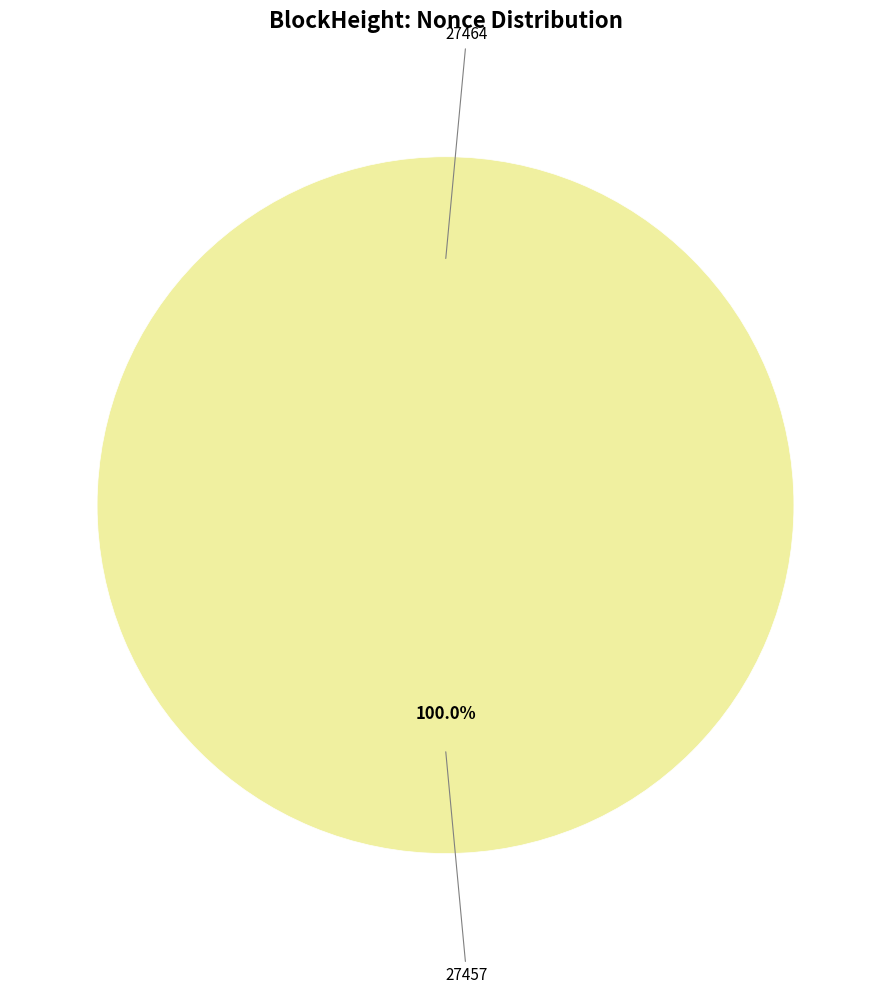

To the nearest percent, what portion does 27457 represent?

100%